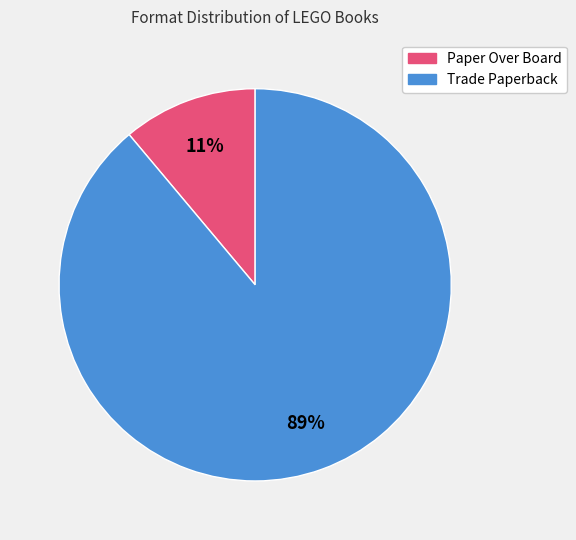

To the nearest percent, what is the difference between the Paper Over Board and Trade Paperback slice percentages?

78%